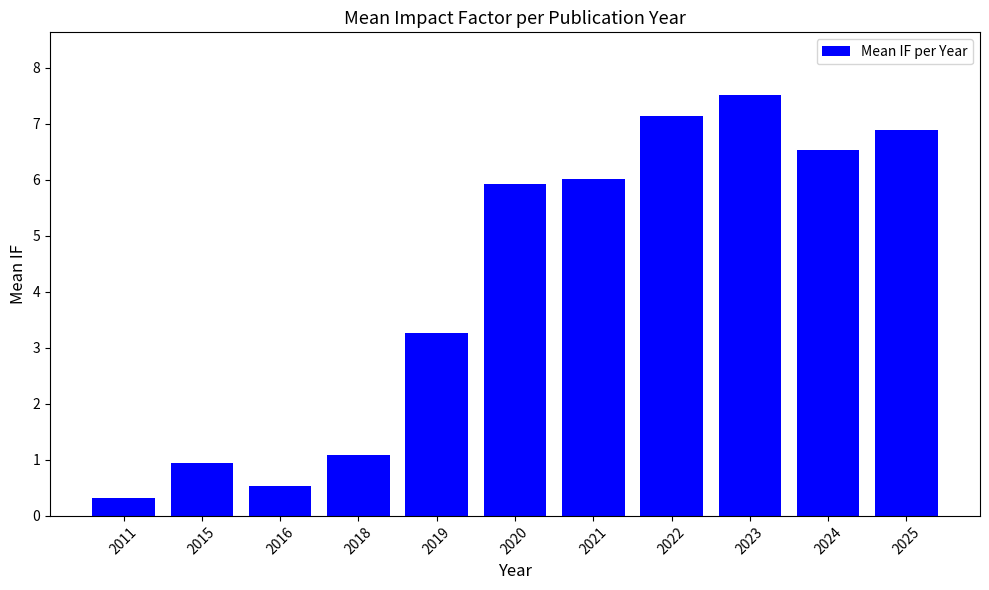

What is the sum of the values at 2020 and 2021?

12.0